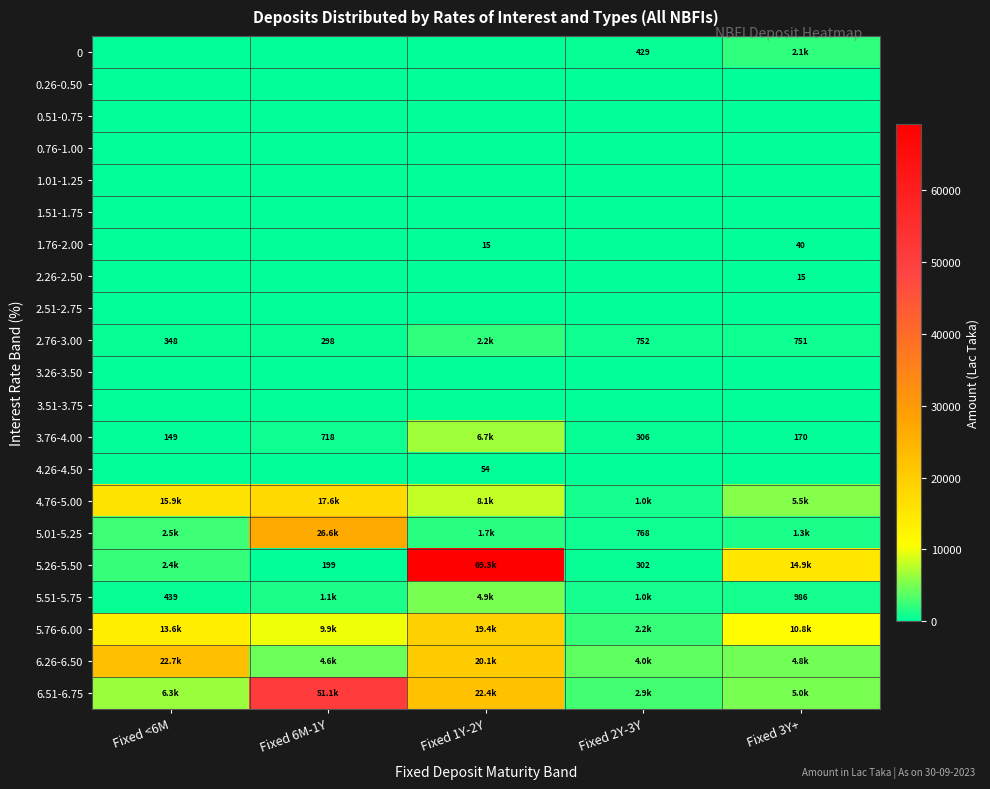

The value of 5.01-5.25 at Fixed 2Y-3Y is 1215.8. True or false?

False